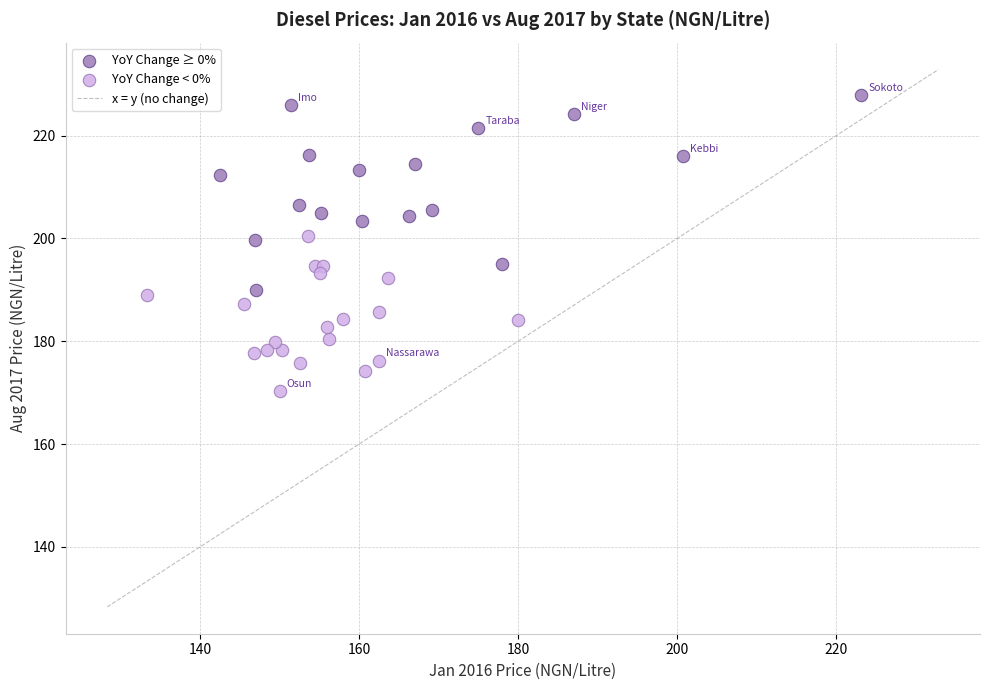

Which series reaches the maximum Y coordinate?

YoY Change ≥ 0%